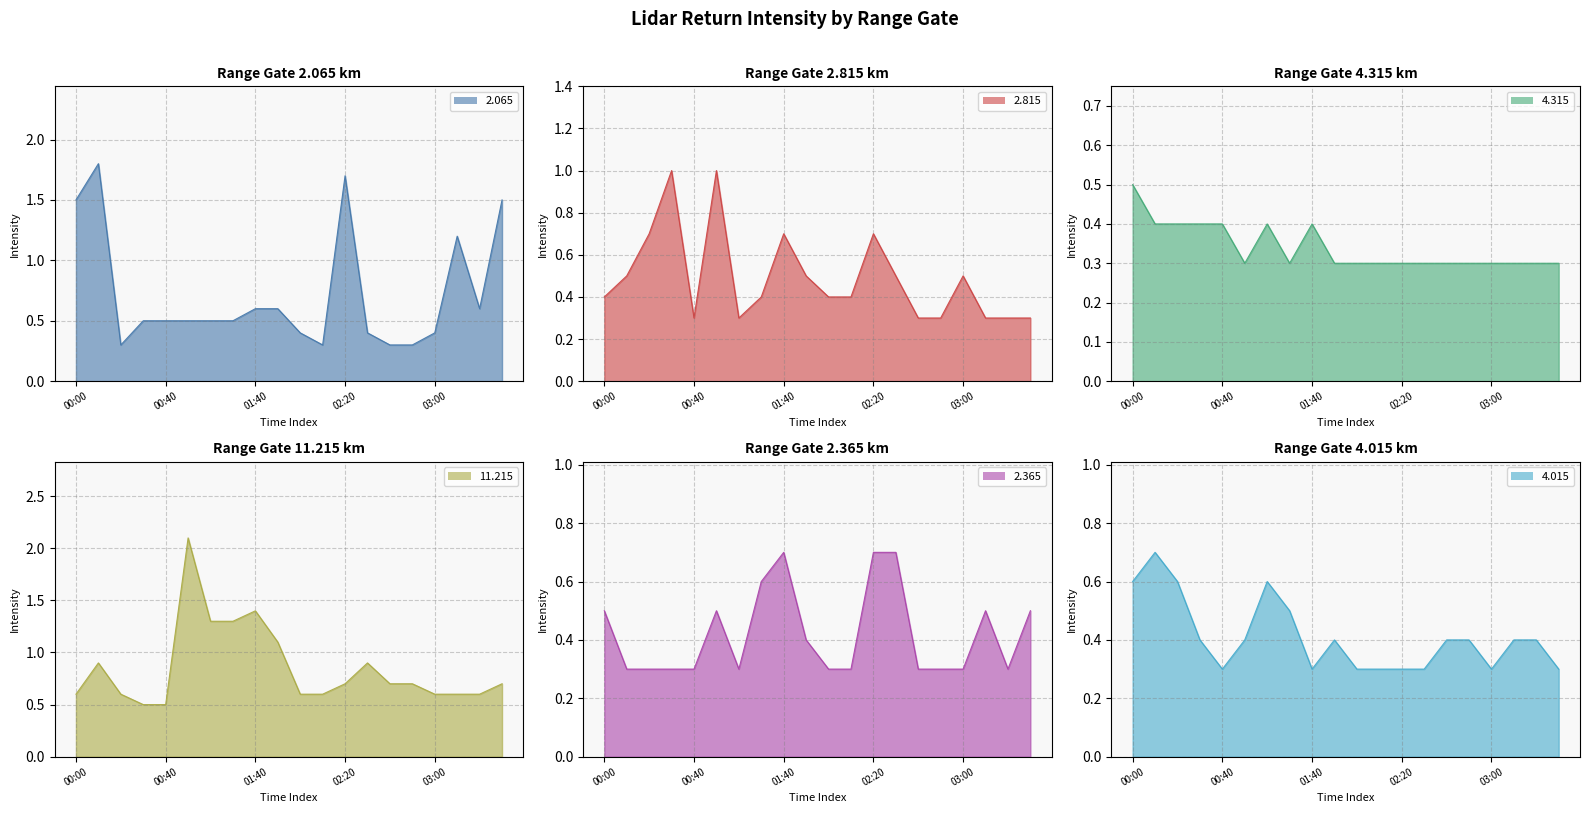

How many data points does each series have?

20